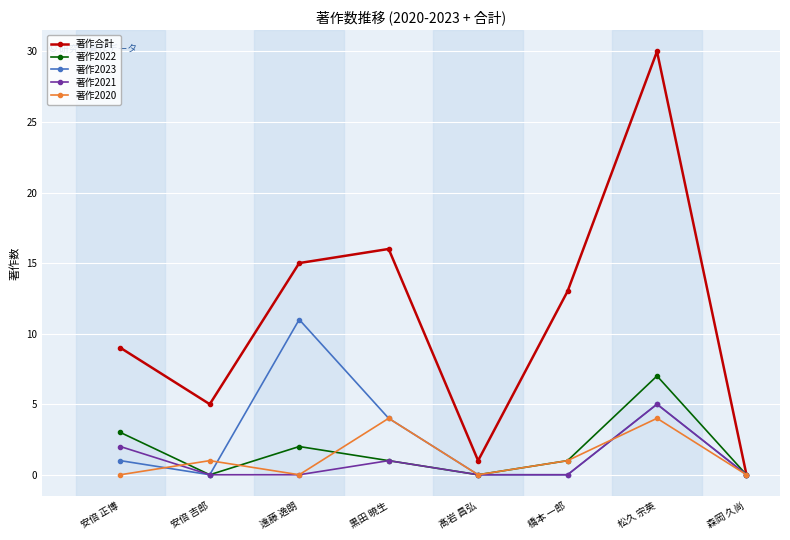

The value of 著作2021 at 松久 宗英 is 8. True or false?

False